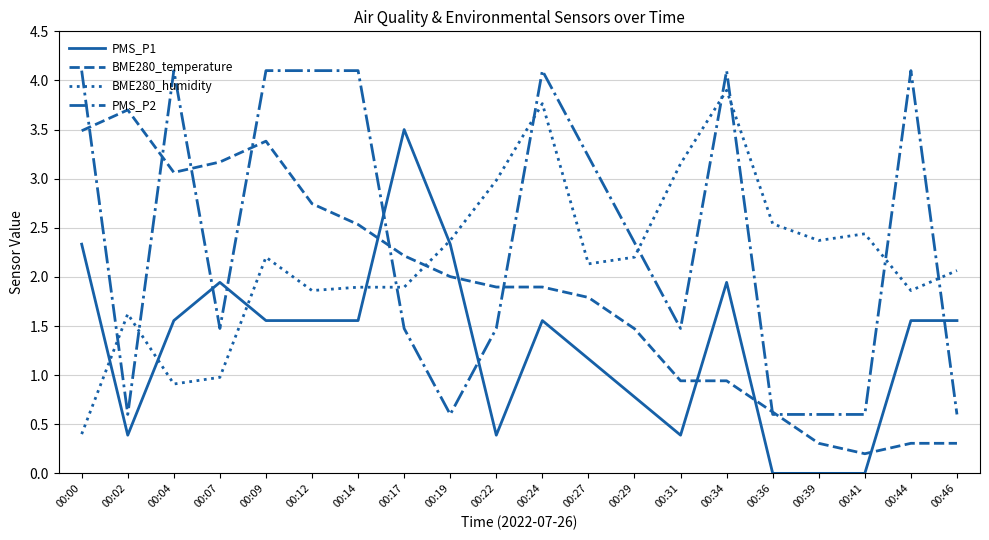

Which series changed the most between 00:00 and 00:41?

PMS_P2